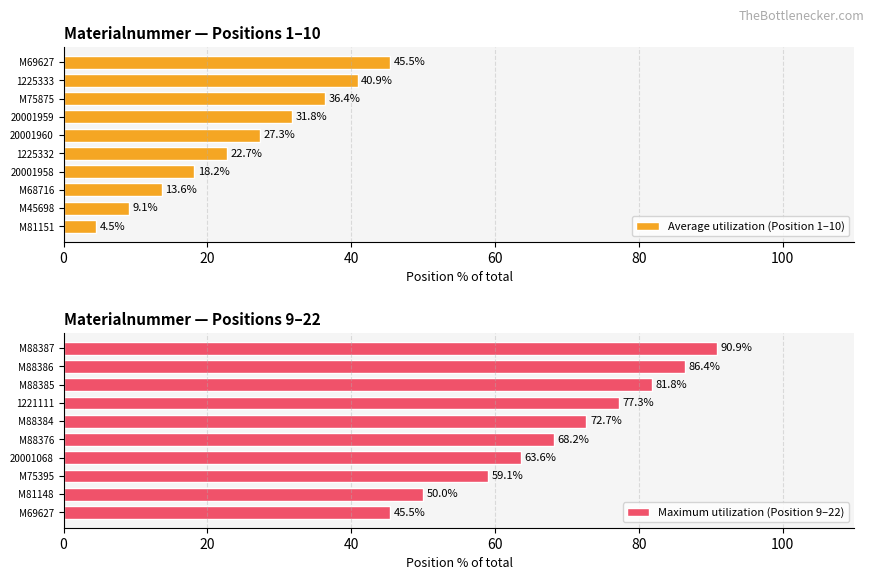

What is the sum of the Average utilization (Position 1–10) values at 20001960 and 1225332?

50.0